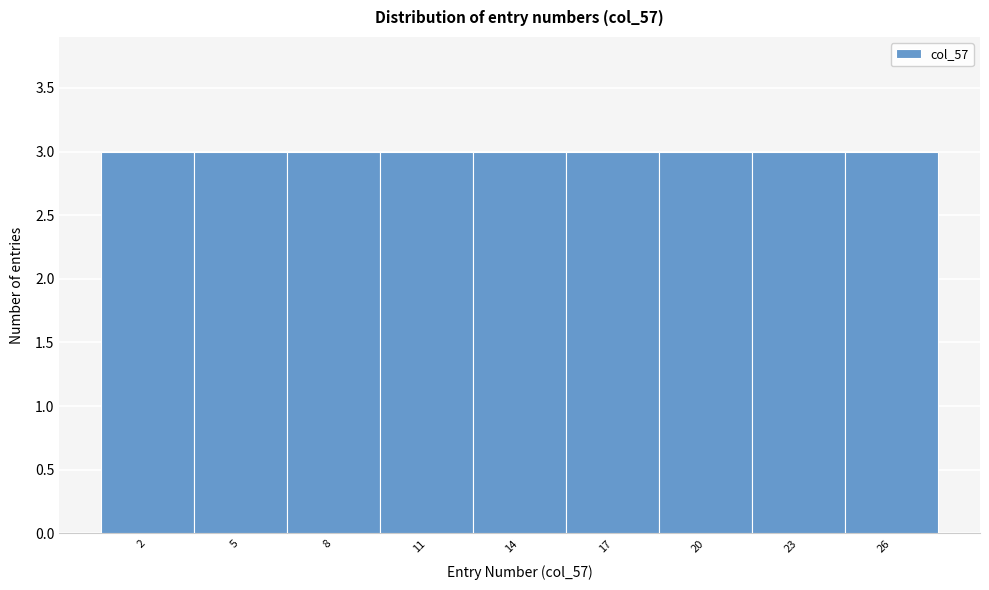

How tall is the bar that spans 12.5 to 15.5 on the x-axis? The values are not printed on the chart, so give them approximately, as read against the axis.

3